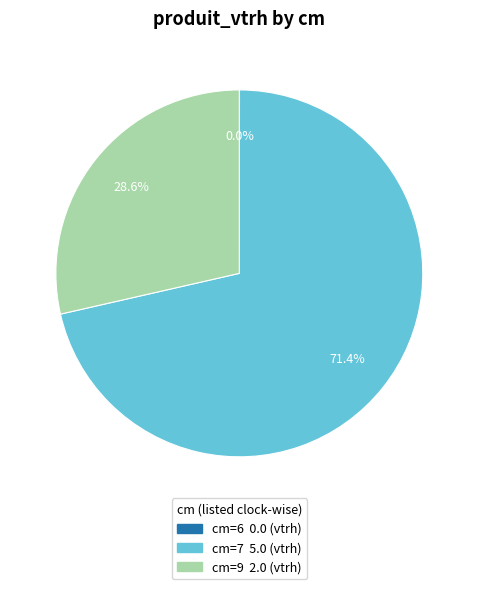

Is there any slice that represents more than half of the pie?

Yes